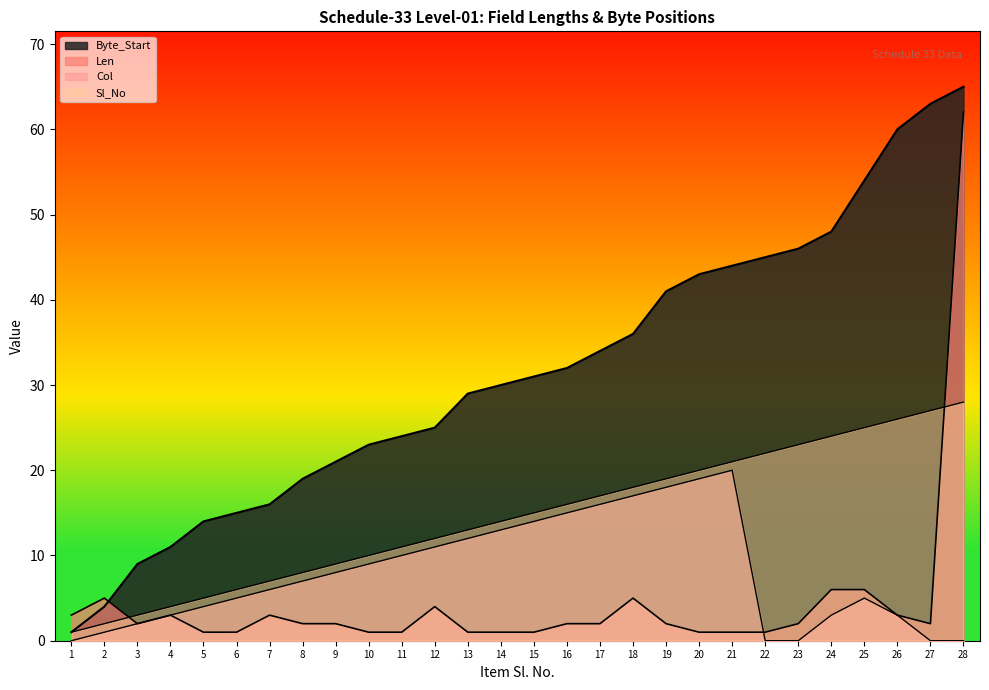

True or false: Col has more than 1 interior local peaks.

True